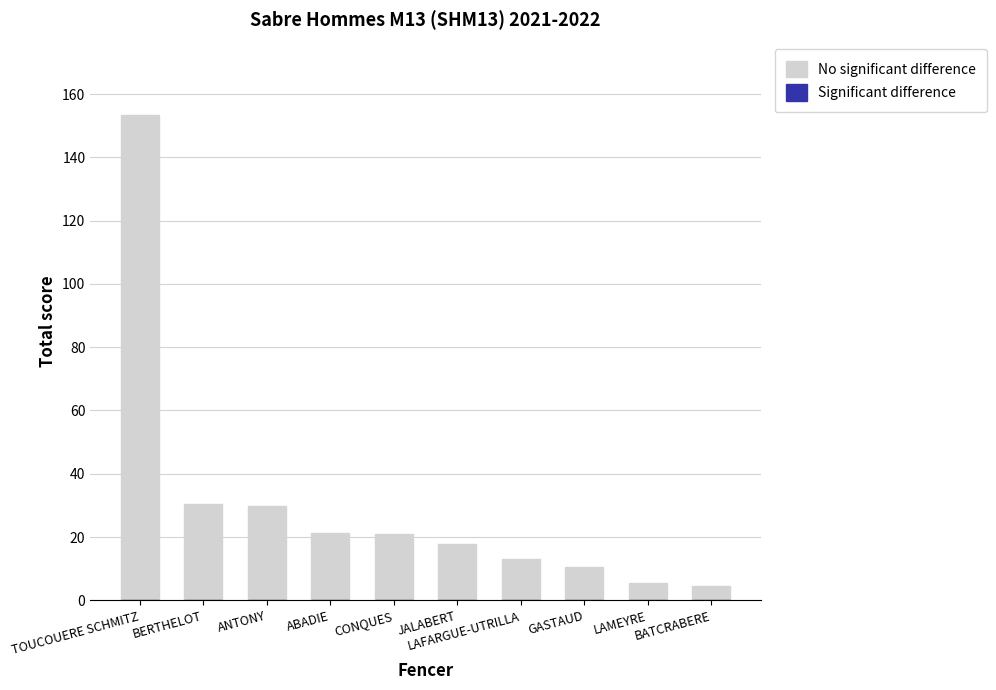

Count the number of categories in the chart.

10